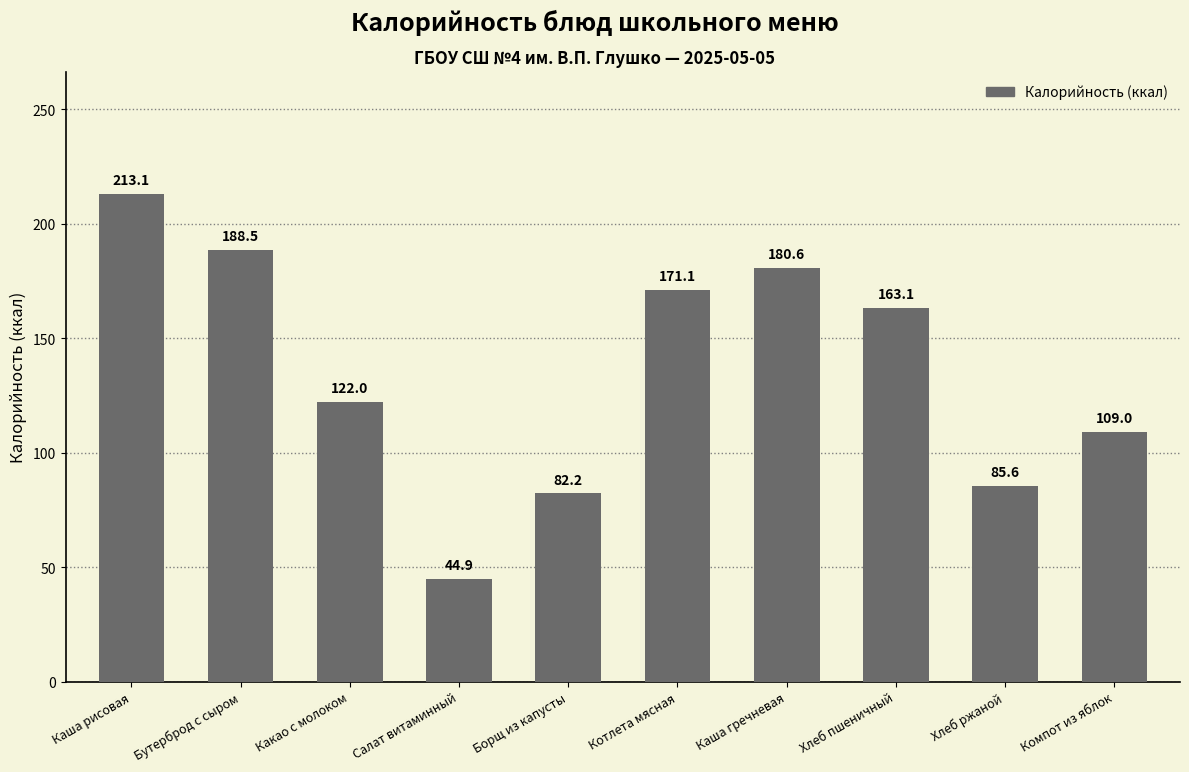

How many data points are less than 163?

5